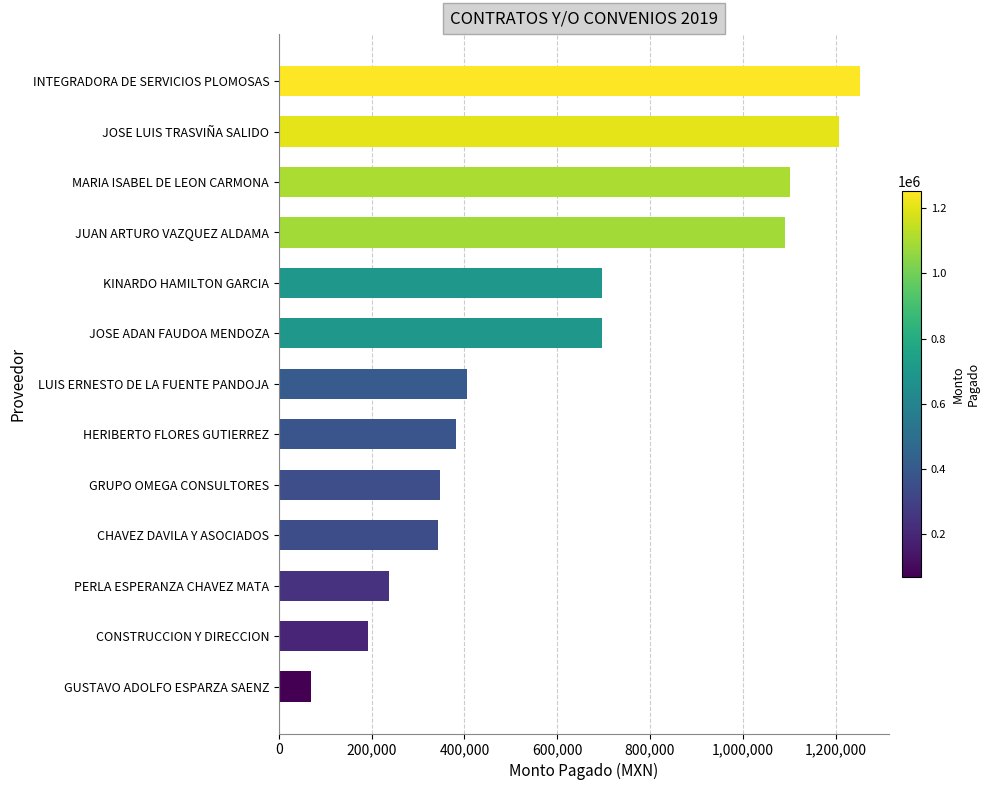

The value at GRUPO OMEGA CONSULTORES is 348000.0. True or false?

True